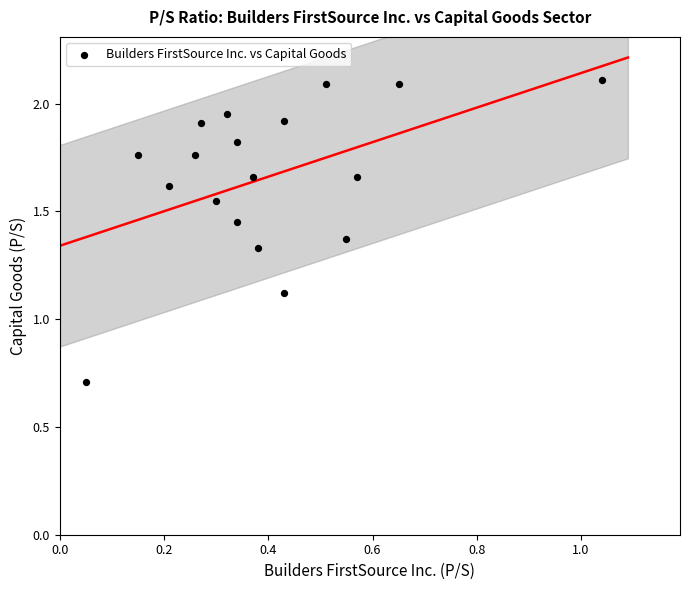

What Y value in the scatter plot is closest to 1?

1.1